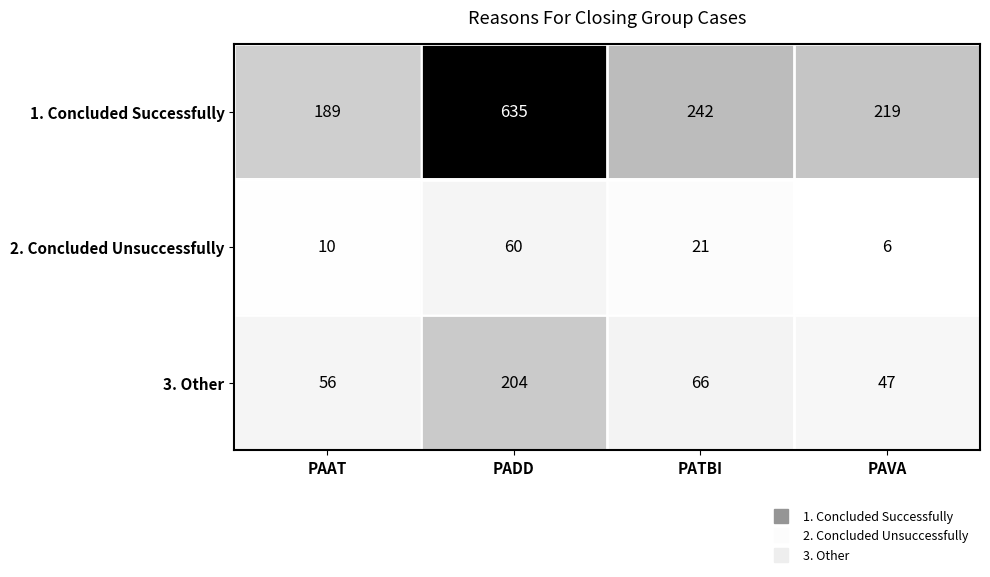

Which series has the widest spread of values?

1. Concluded Successfully